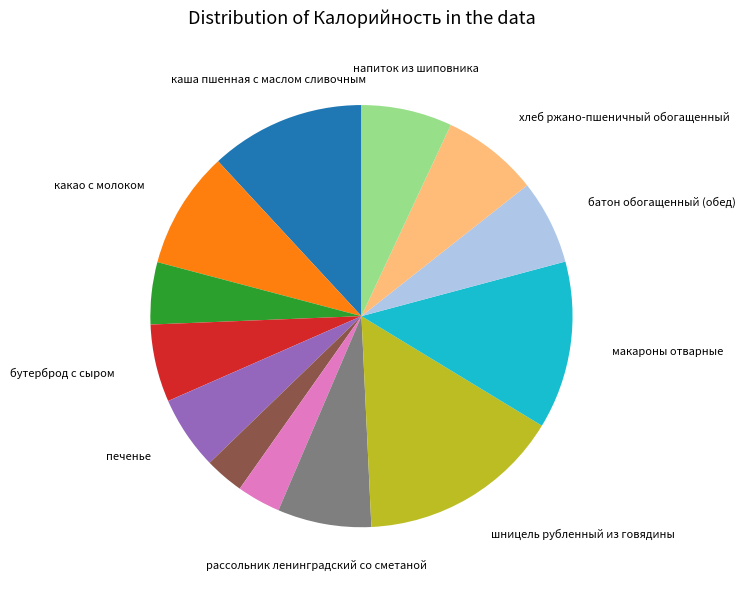

Does any single category account for the majority?

No